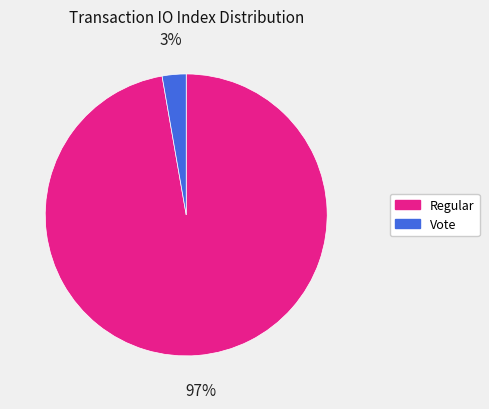

Between Vote and Regular, which is larger?

Regular